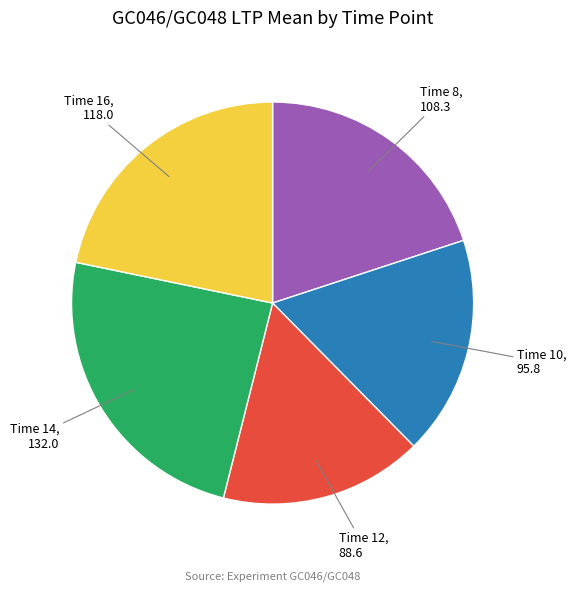

The Time 10 slice represents 31% of the pie. True or false?

False